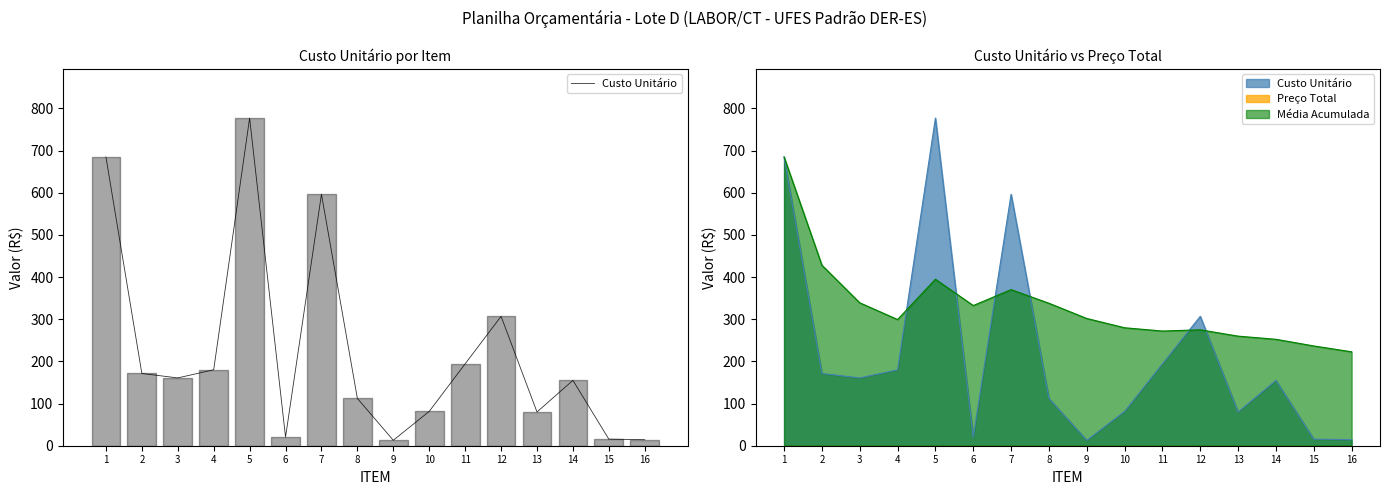

List the labels in order of value, smallest first.

9, 16, 15, 6, 13, 10, 8, 14, 3, 2, 4, 11, 12, 7, 1, 5